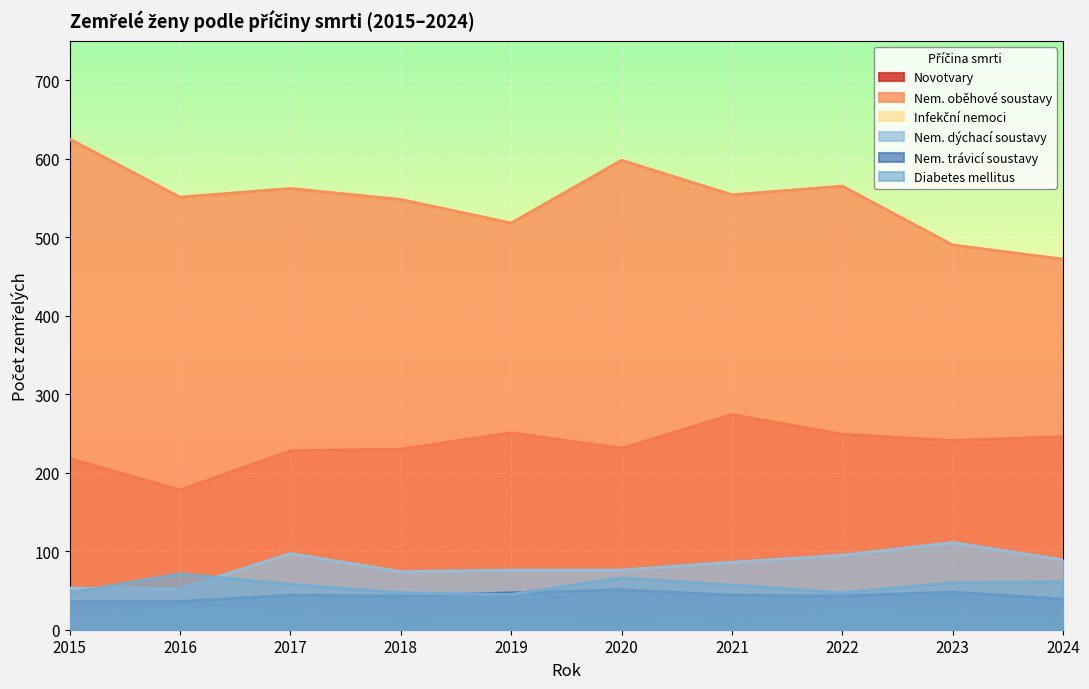

Which series has the largest total across all categories?

Nem. oběhové soustavy